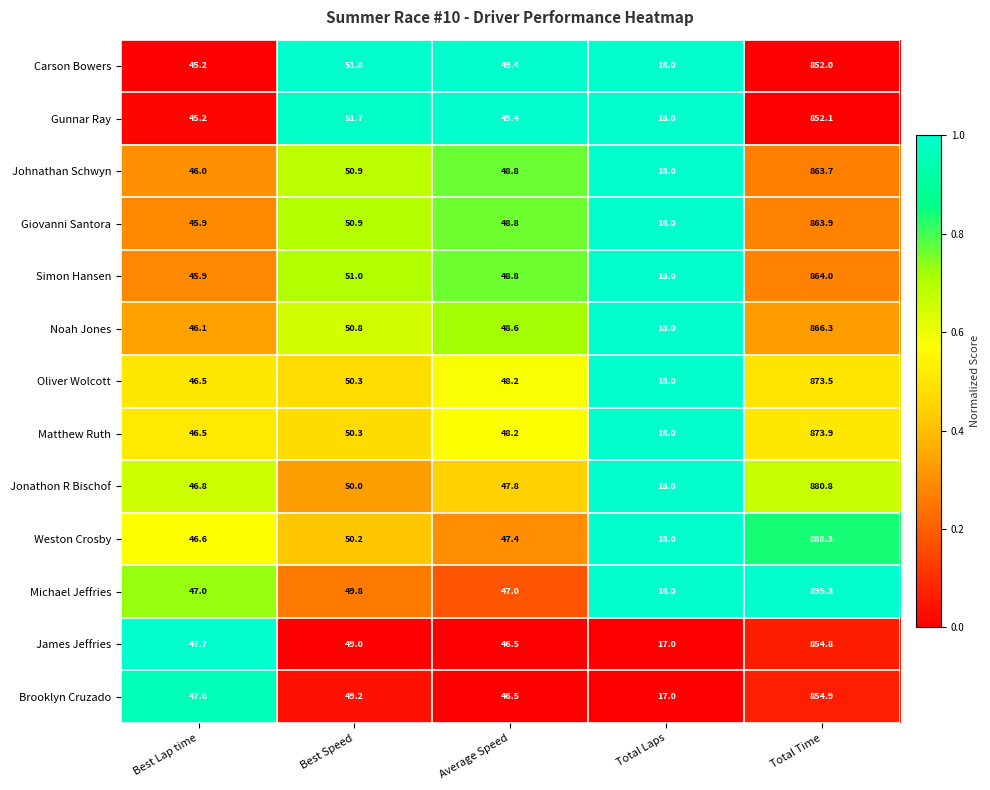

What is the difference between the maximum and minimum values in the Brooklyn Cruzado series?

837.9